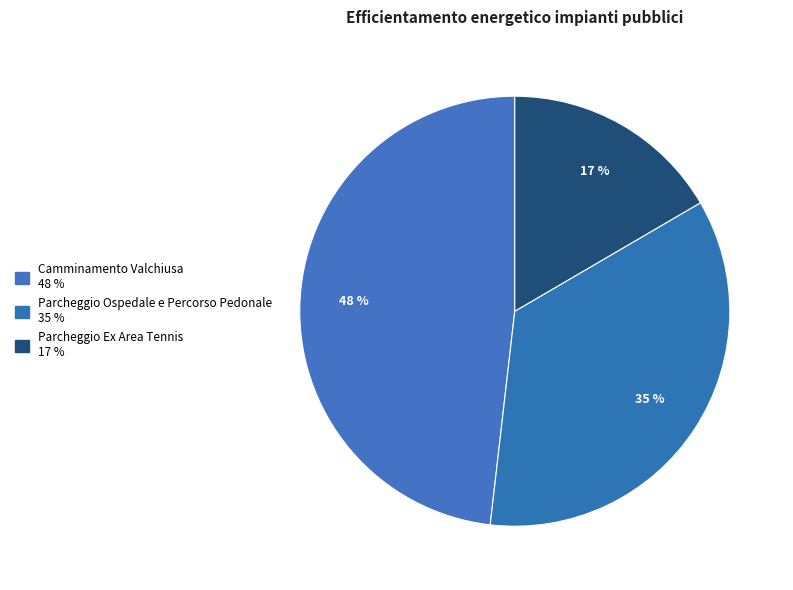

What is the smallest slice in the pie chart?

Parcheggio Ex Area Tennis